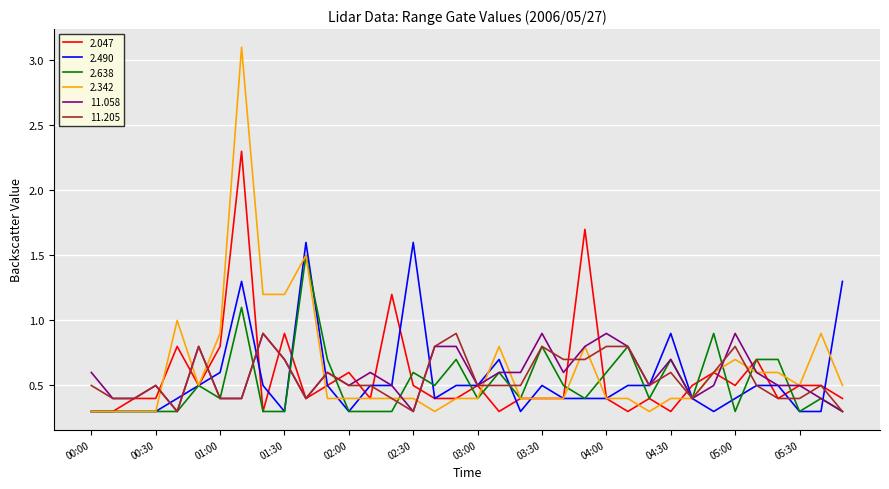

What is the minimum value for 2.342?

0.3